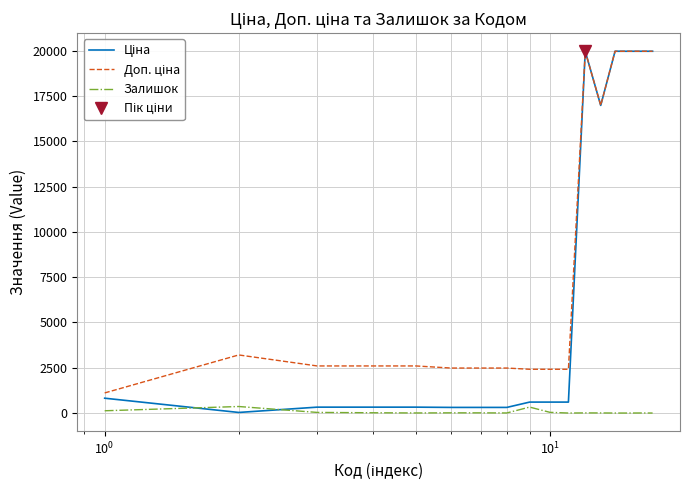

How many interior local peaks does the Ціна series have?

1